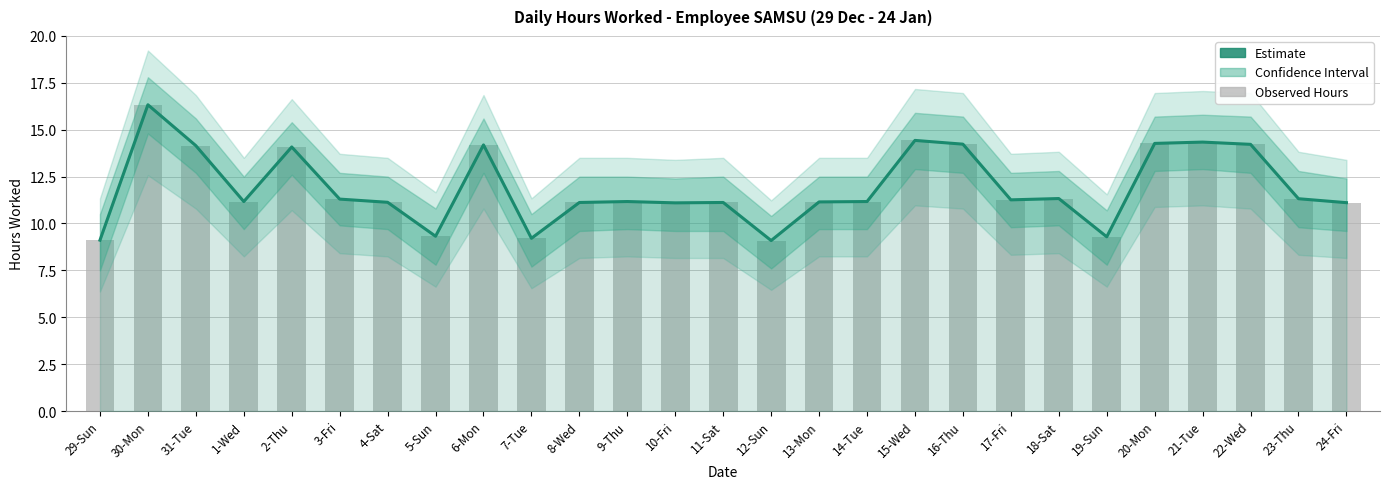

Is it true that the value at 1-Wed is 3.3?

False